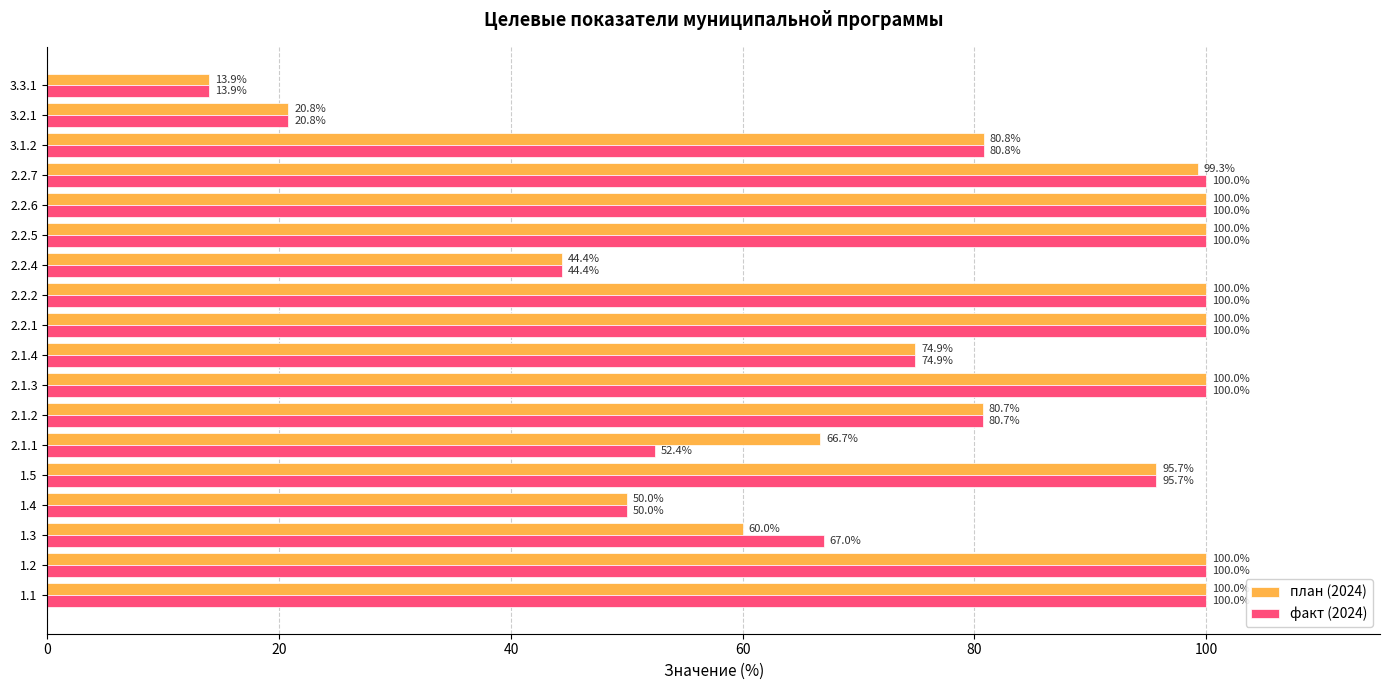

How many values in the план (2024) series exceed 95?

9